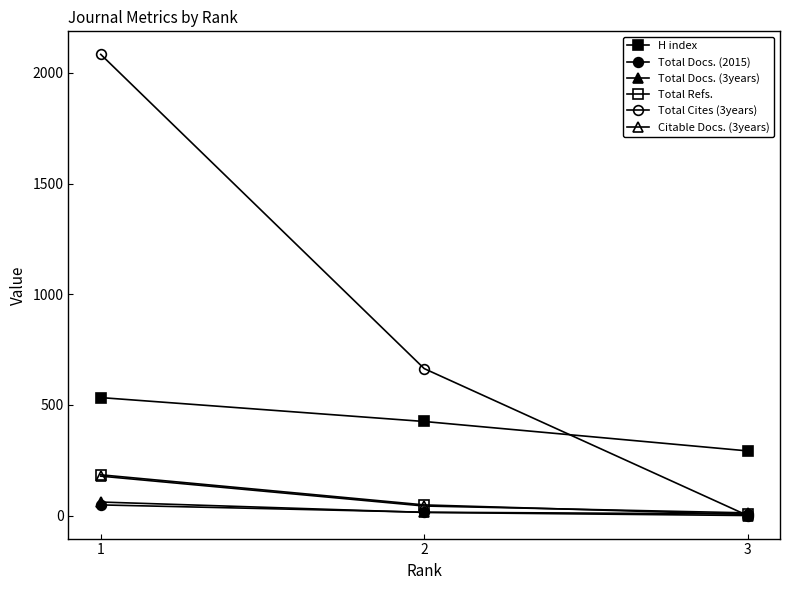

Reading left to right, what are all the values shown in this chart?

H index: 533	425	292
Total Docs. (2015): 48	15	7
Total Docs. (3years): 61	14	0
Total Refs.: 184	48	5
Total Cites (3years): 2084	664	0
Citable Docs. (3years): 178	43	12